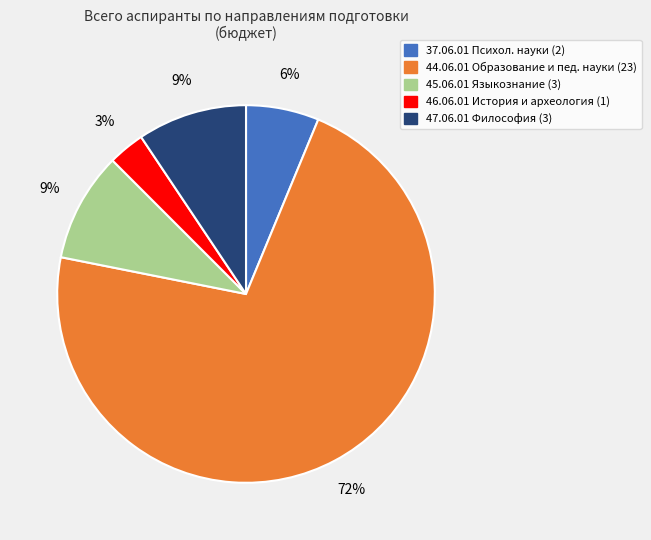

How many slices are in this pie chart?

5